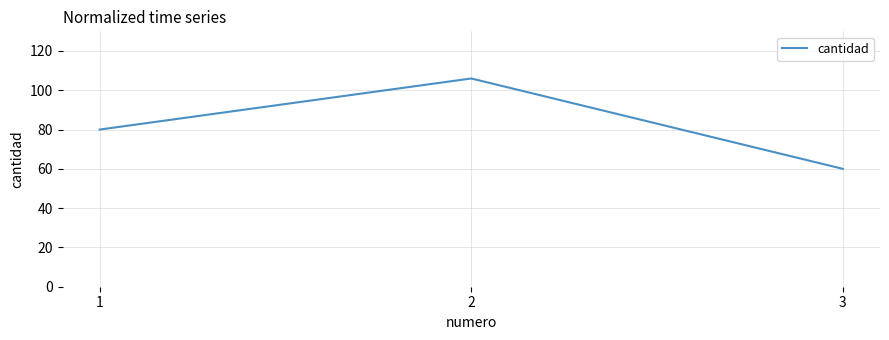

Rank the categories by value from highest to lowest.

2, 1, 3